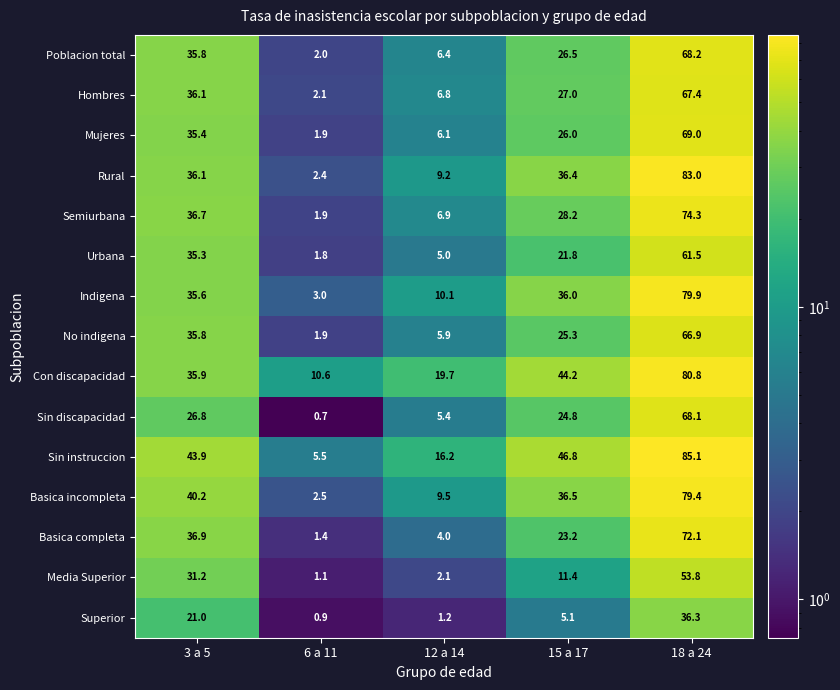

At which category does the chart reach its minimum across all series?

6 a 11